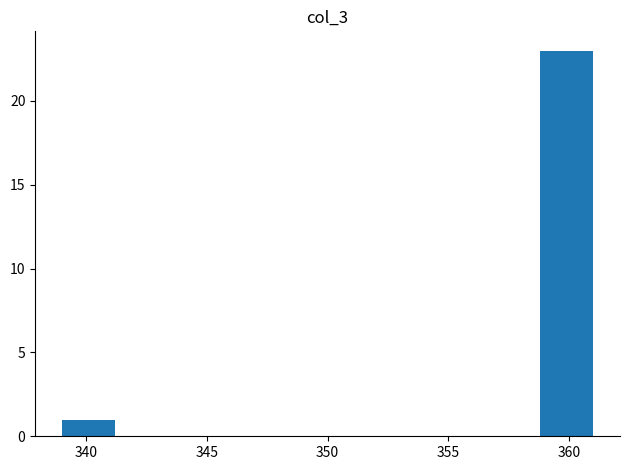

Over which range of the x-axis is the bar tallest?

358.8 to 361.0